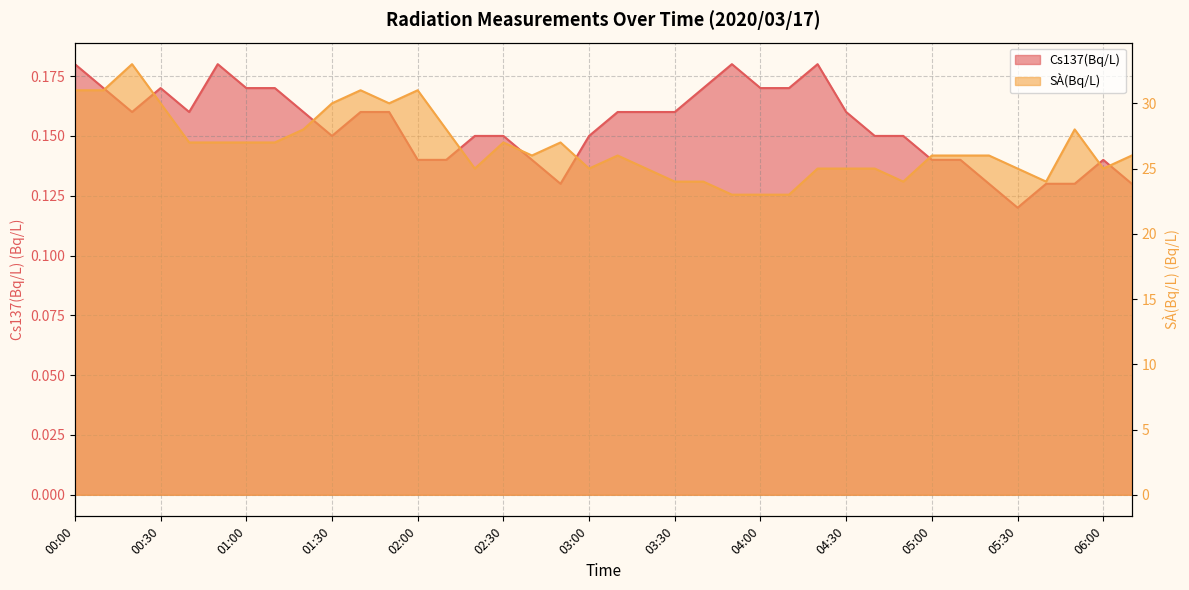

True or false: SÀ(Bq/L) has more than 2 interior local peaks.

True